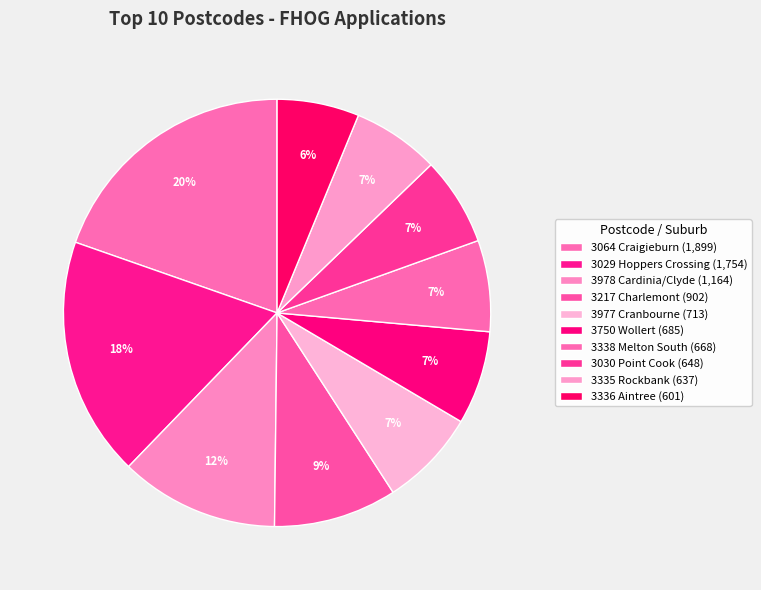

To the nearest percent, what is the combined percentage of 3335 Rockbank and 3030 Point Cook?

13%